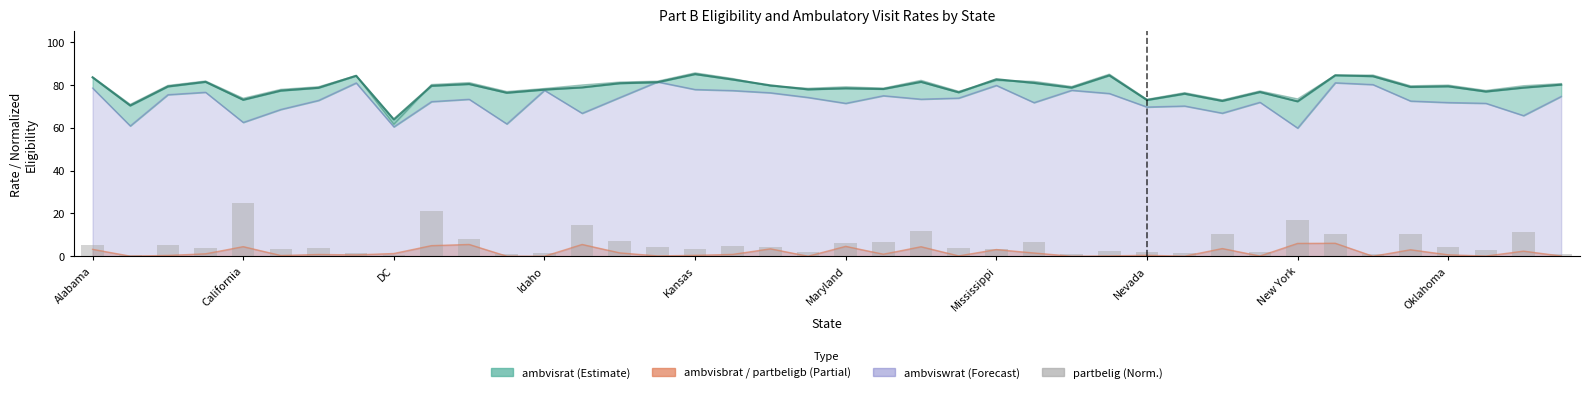

How many bars are there in total?

40